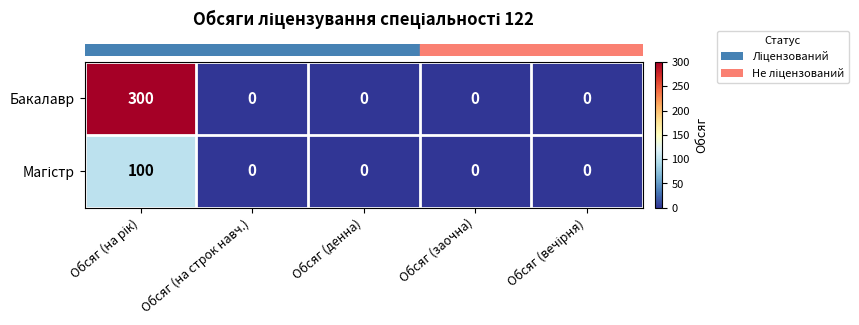

Count the number of data series in this chart.

2